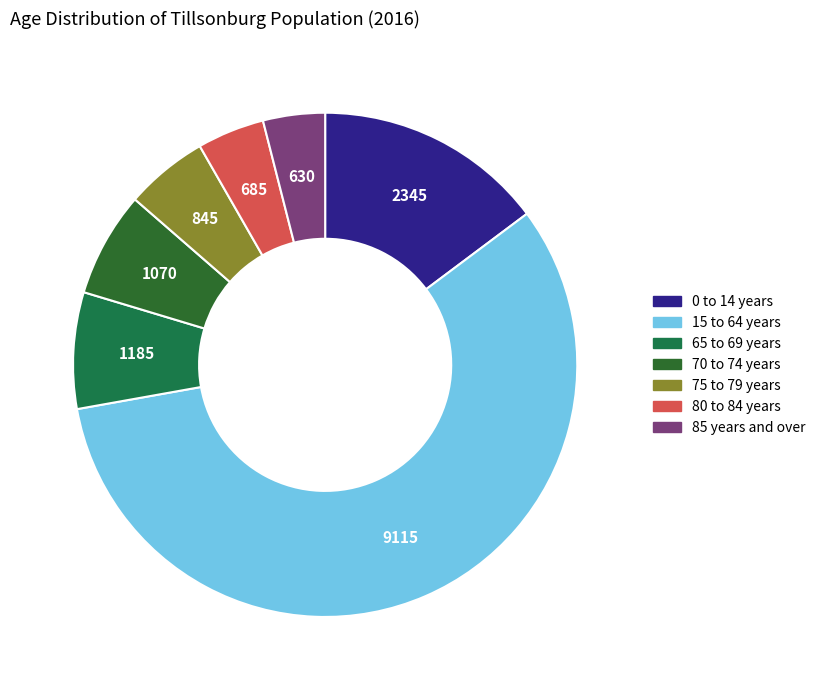

How many slices are in this pie chart?

7